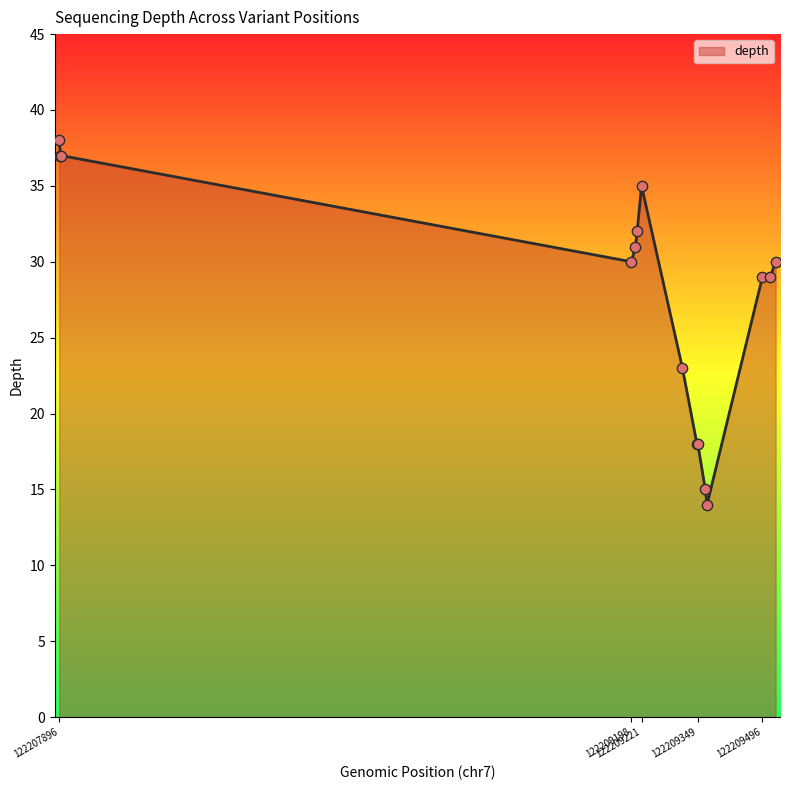

What is the minimum value shown in the chart?

14